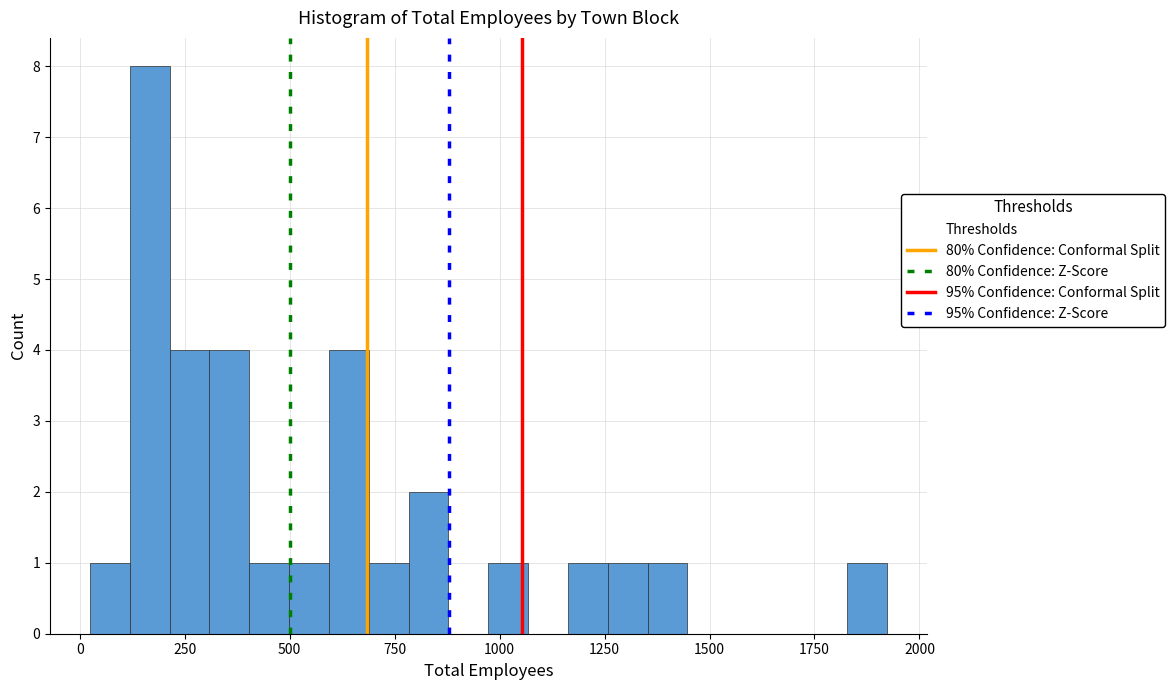

Read against the x-axis, roughly where is the centre of the tallest bar?

150